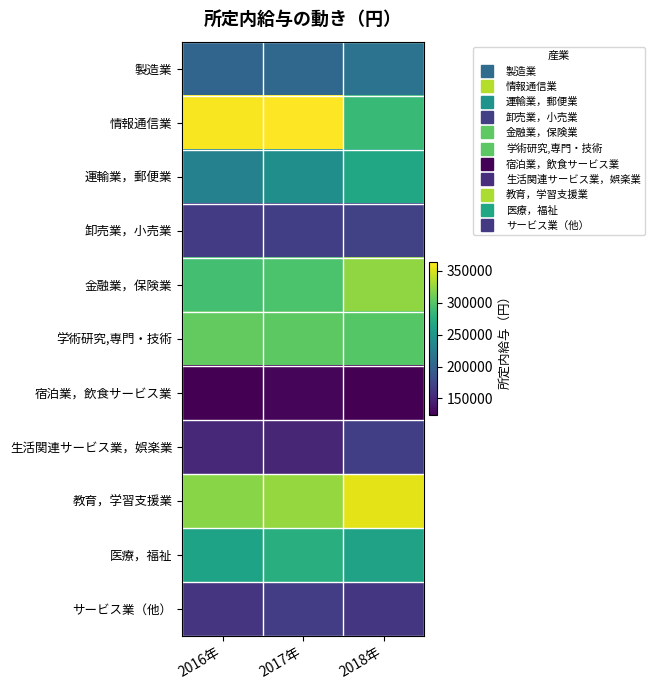

At how many categories does at least one series exceed 179389?

3